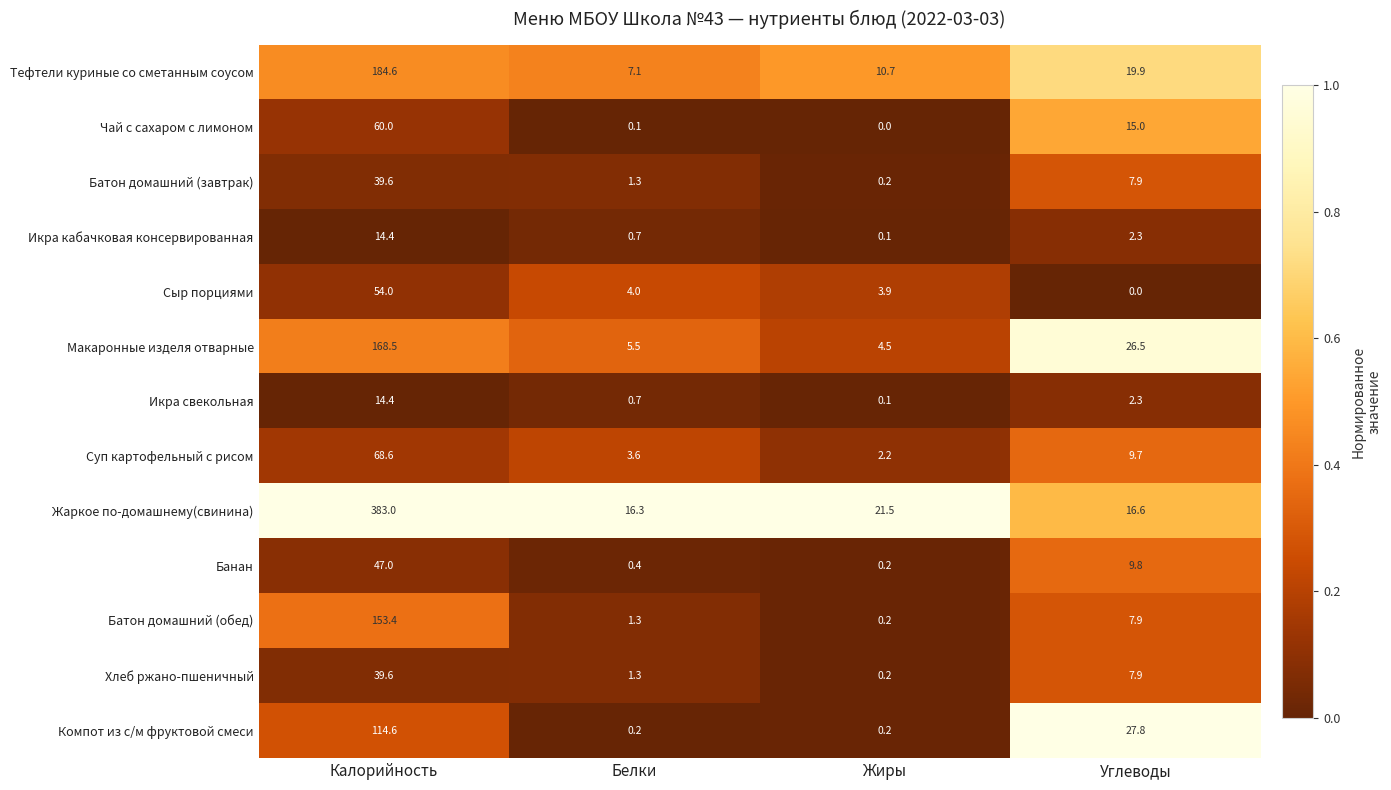

Which series has the largest range (max minus min)?

Жаркое по-домашнему(свинина)